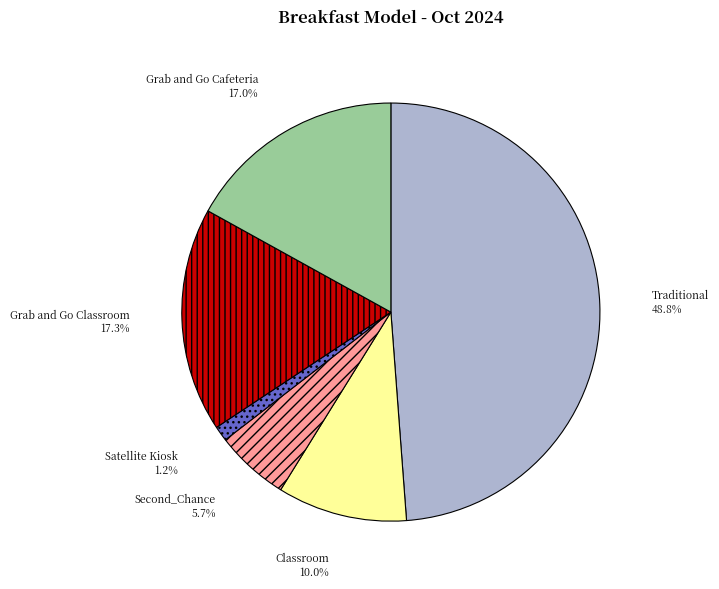

Is Grab and Go Cafeteria the majority of the pie?

No